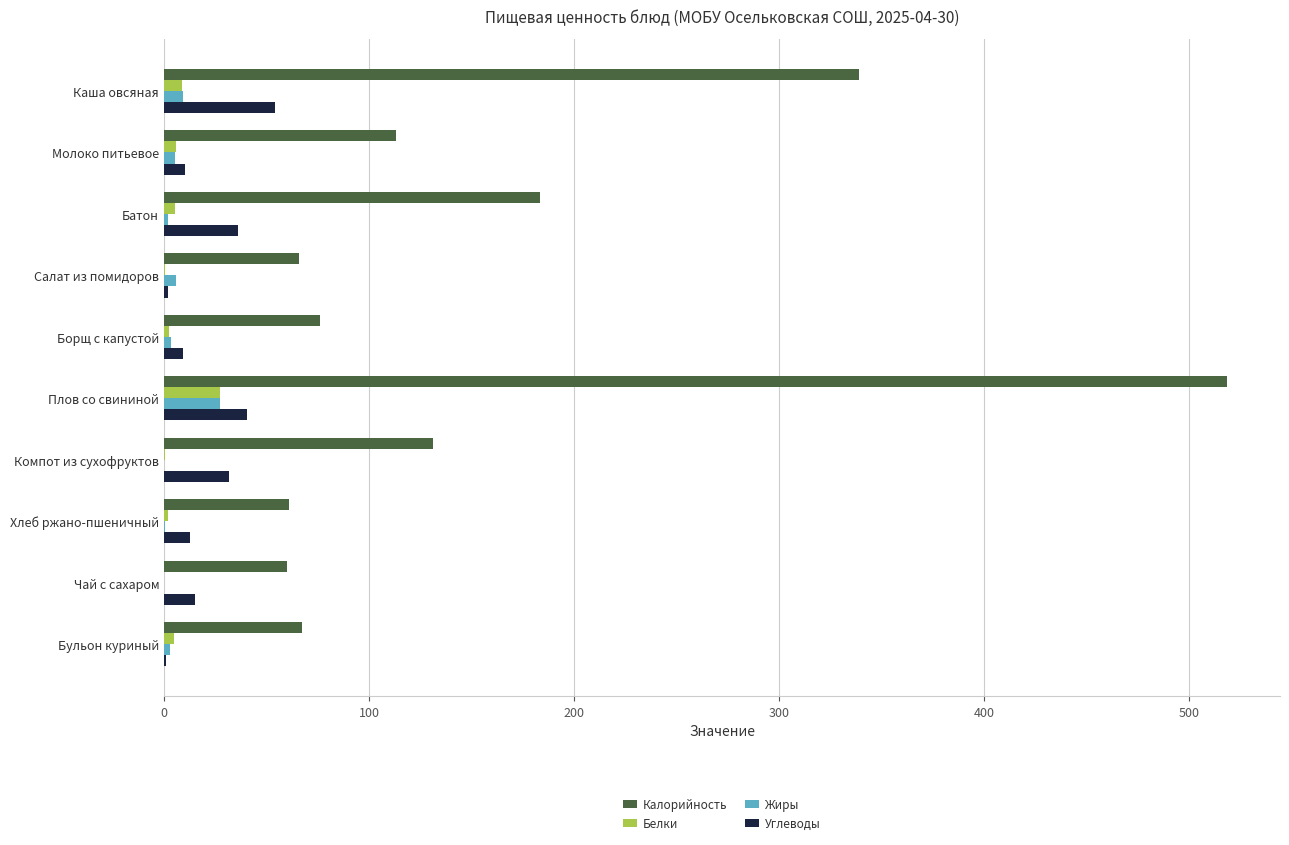

What is the sum of all Калорийность values?

1615.3